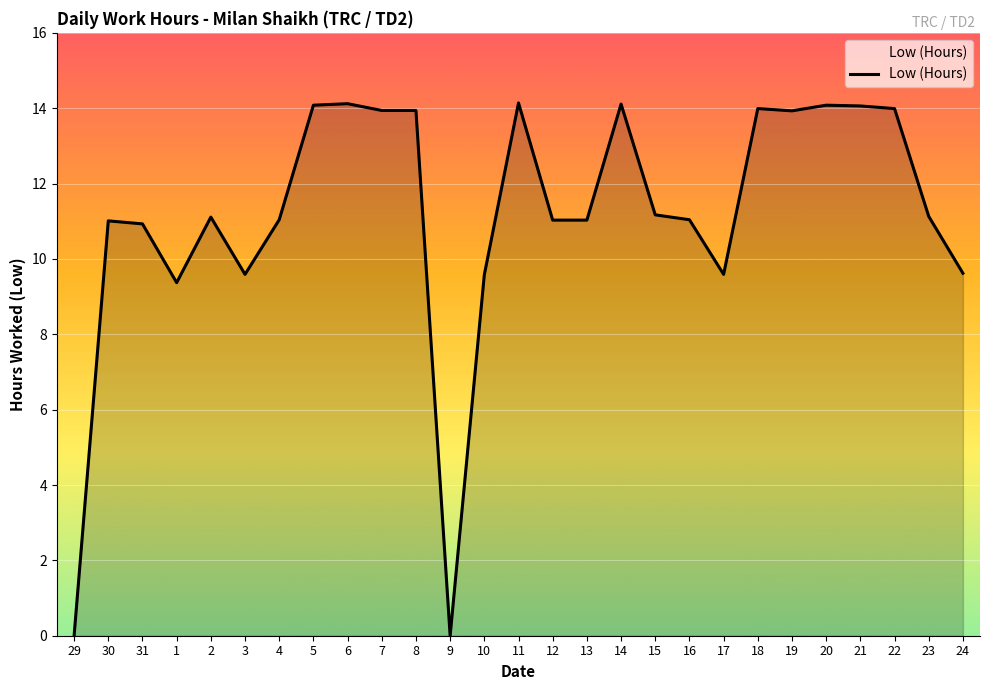

What is the approximate value at 6?

14.1